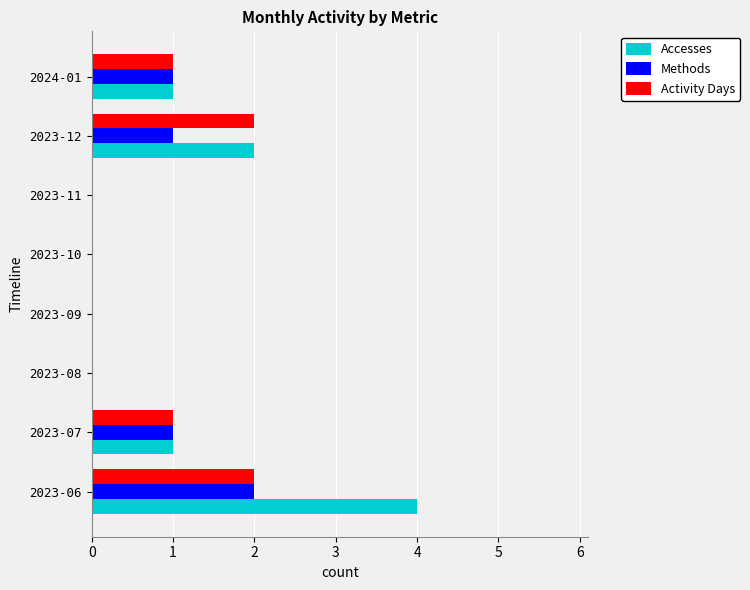

Which series changed the most between 2023-06 and 2024-01?

Accesses